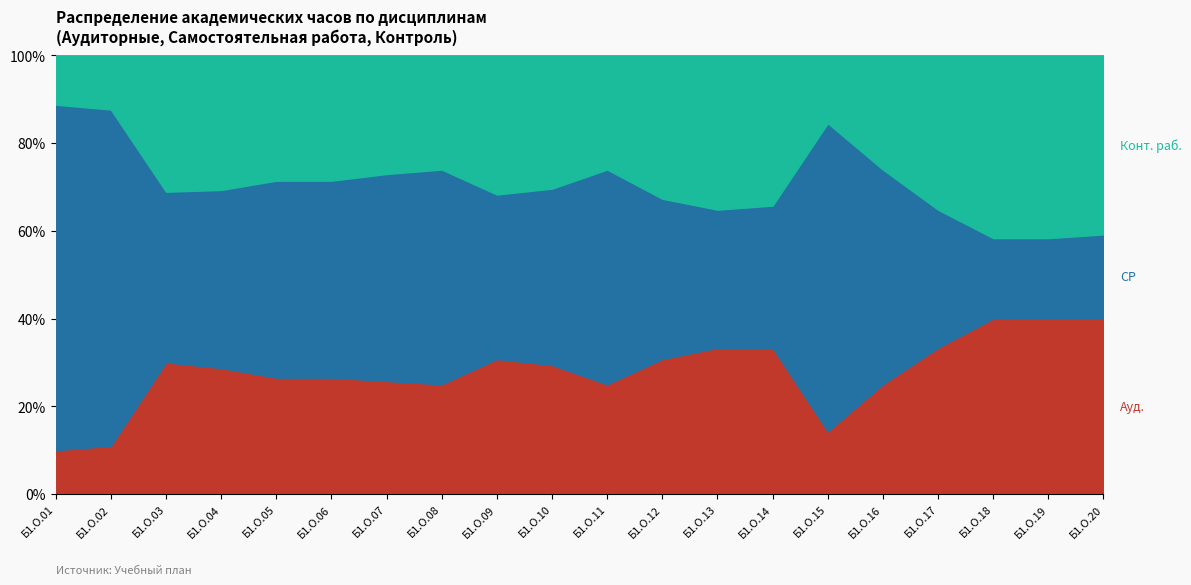

What is the spread (max minus min) of values at Б1.О.01?

55